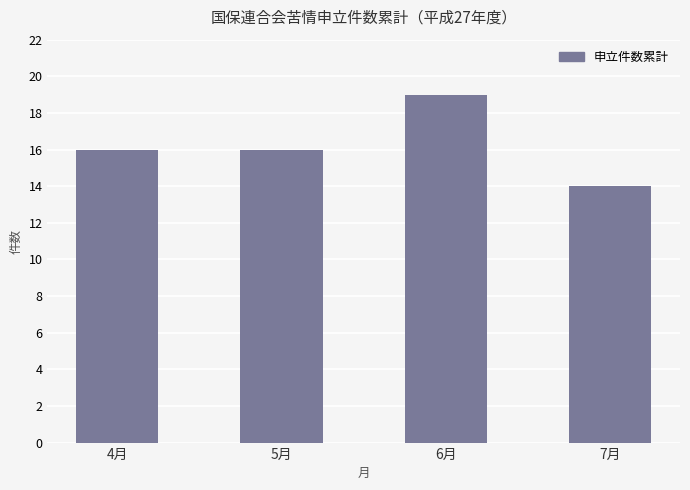

Approximately how many times larger is the value at 5月 compared to 7月?

1.1